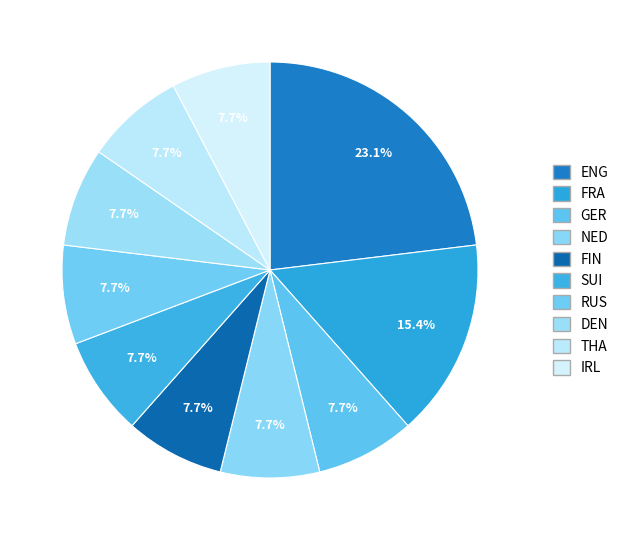

Does ENG account for over 50% of the chart?

No